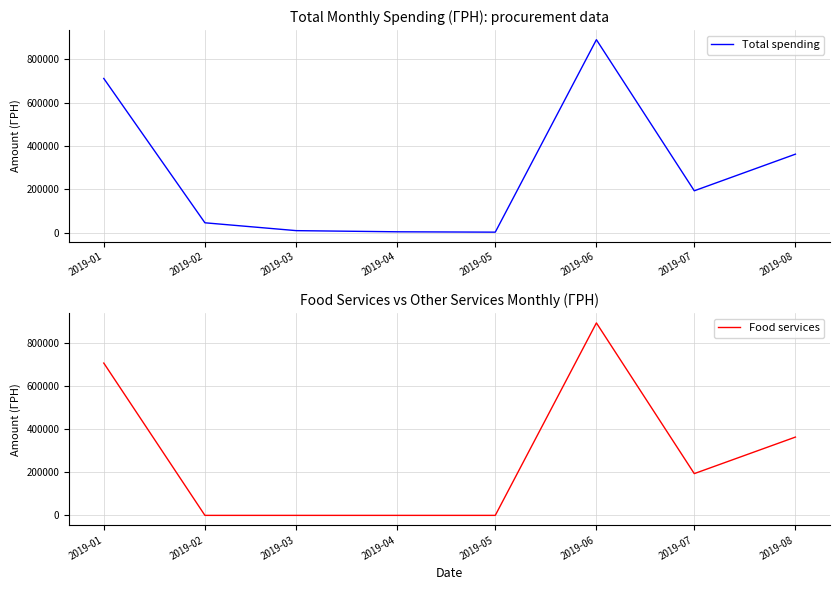

Where is Total spending nearest to the value 446520?

2019-08